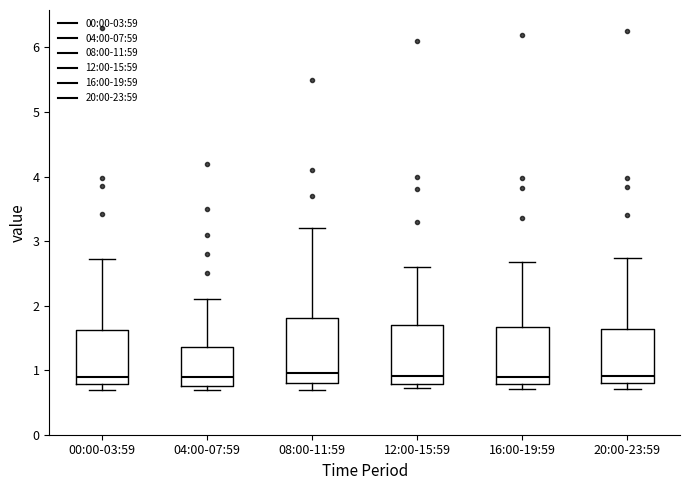

Reading left to right, transcribe this box plot: for each box, give where its median line is, the range the box spans, and where its two whiskers end, as read against the y-axis. The values are not printed on the chart, so give them approximately, as read against the axis.

00:00-03:59: median 0.9, box 0.8 to 1.6, whiskers 0.7 to 2.7
04:00-07:59: median 0.9, box 0.8 to 1.4, whiskers 0.7 to 2.1
08:00-11:59: median 1.0, box 0.8 to 1.8, whiskers 0.7 to 3.2
12:00-15:59: median 0.9, box 0.8 to 1.7, whiskers 0.7 to 2.6
16:00-19:59: median 0.9, box 0.8 to 1.7, whiskers 0.7 to 2.7
20:00-23:59: median 0.9, box 0.8 to 1.6, whiskers 0.7 to 2.7